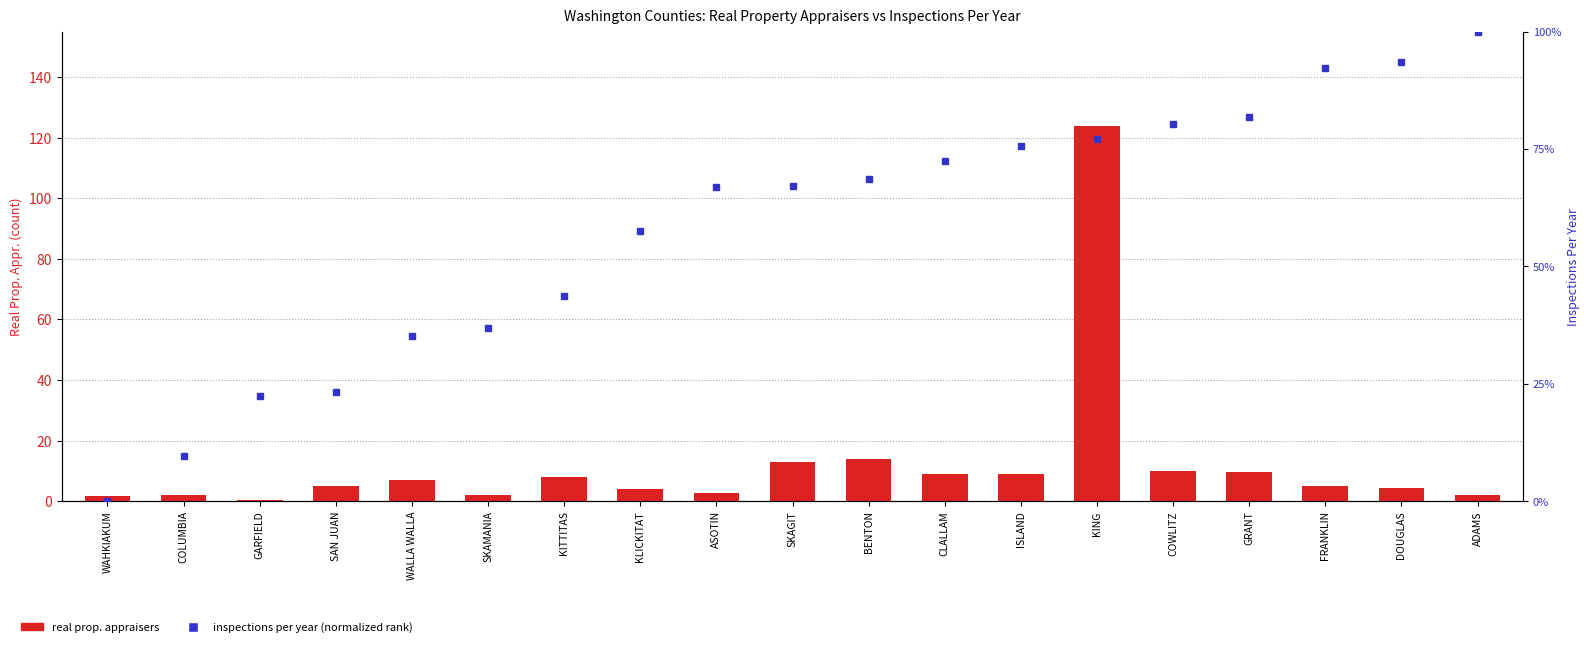

Which series has the largest range (max minus min)?

real prop. appraisers